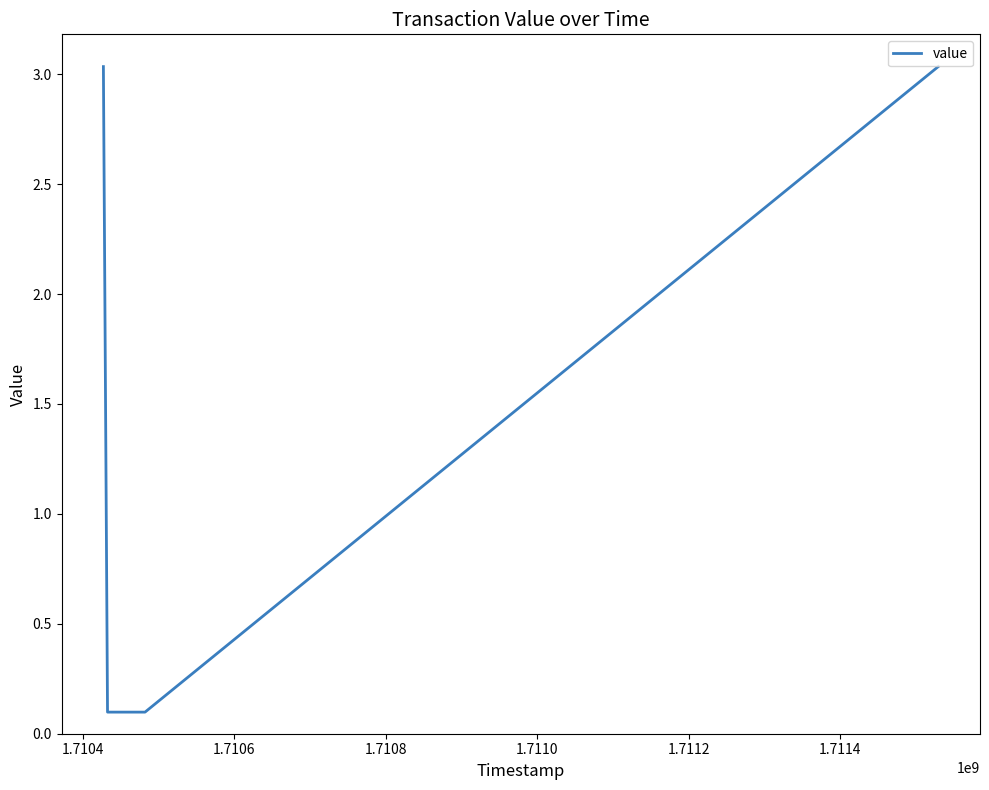

What is the sum of all values?

6.3